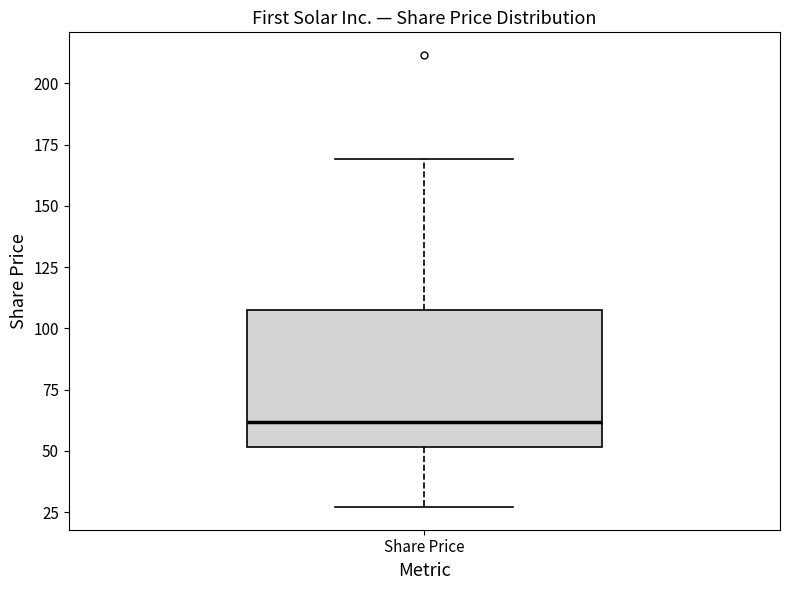

Read this box plot against the y-axis: the position of the median line, the range covered by the box, and the ends of both whiskers. The values are not printed on the chart, so give them approximately, as read against the axis.

median 60, box 50 to 110, whiskers 25 to 170